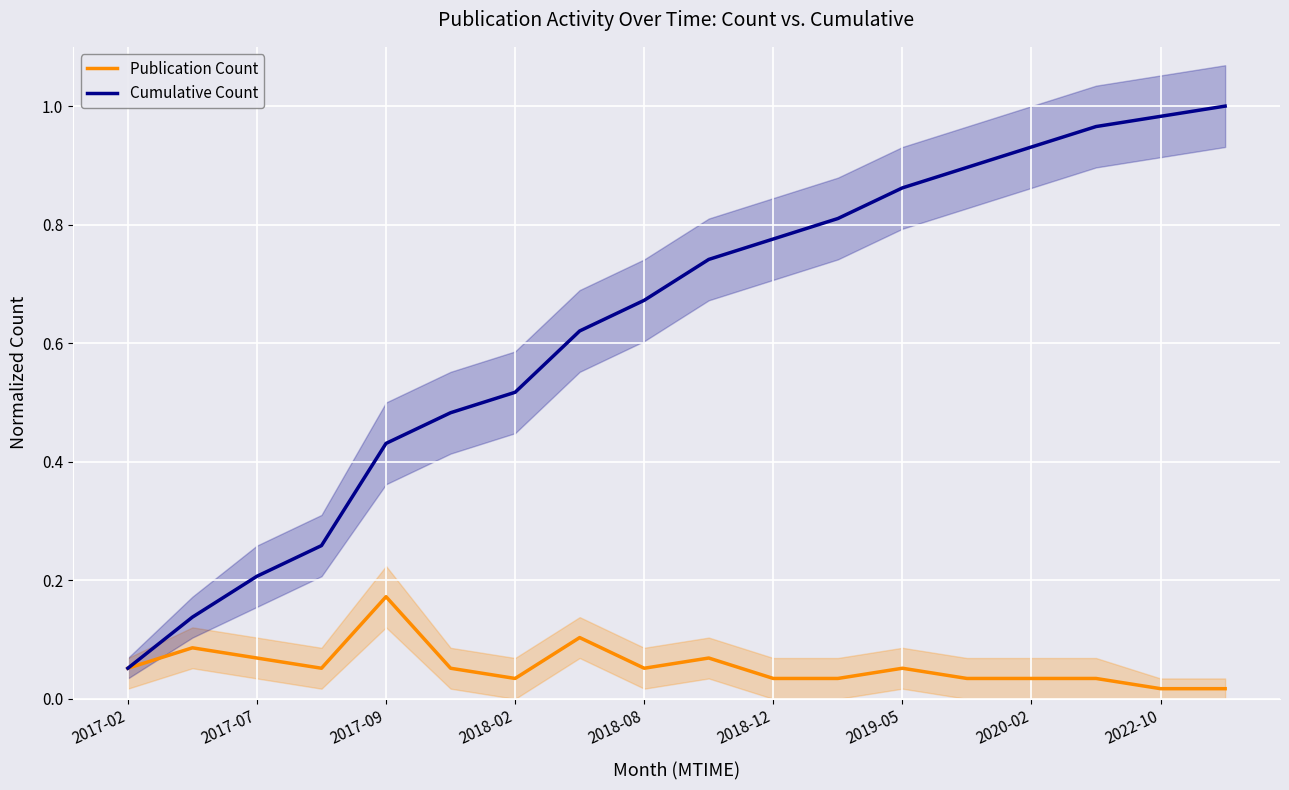

True or false: Cumulative Count and Publication Count cross at least once.

False